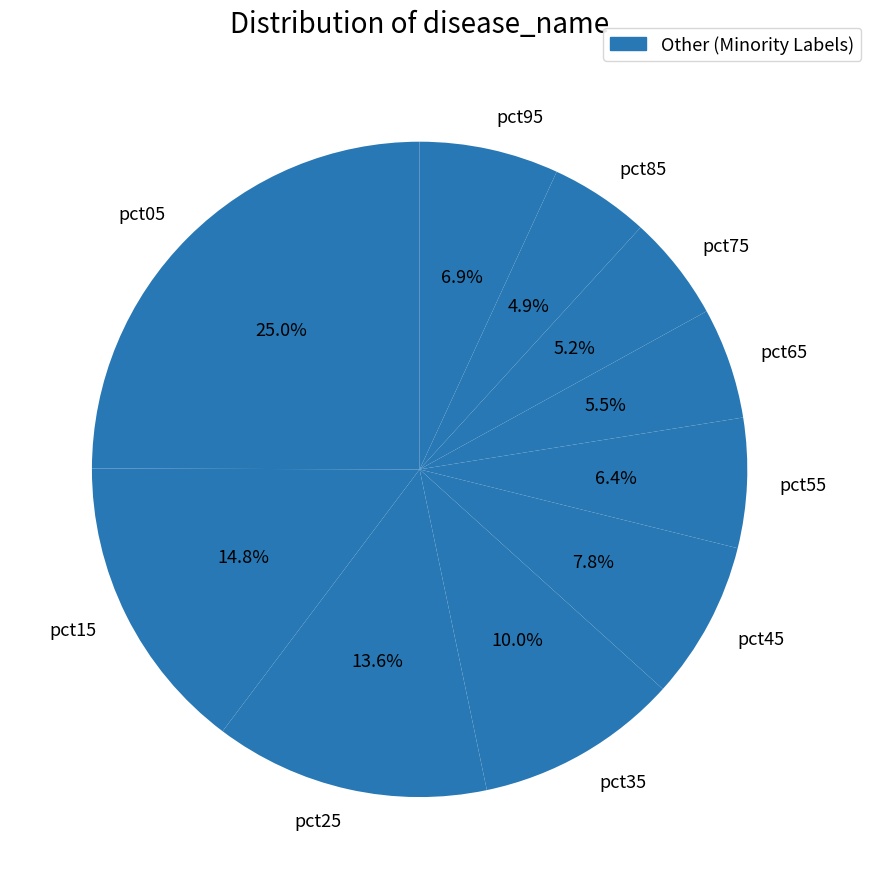

Between pct05 and pct55, which is larger?

pct05